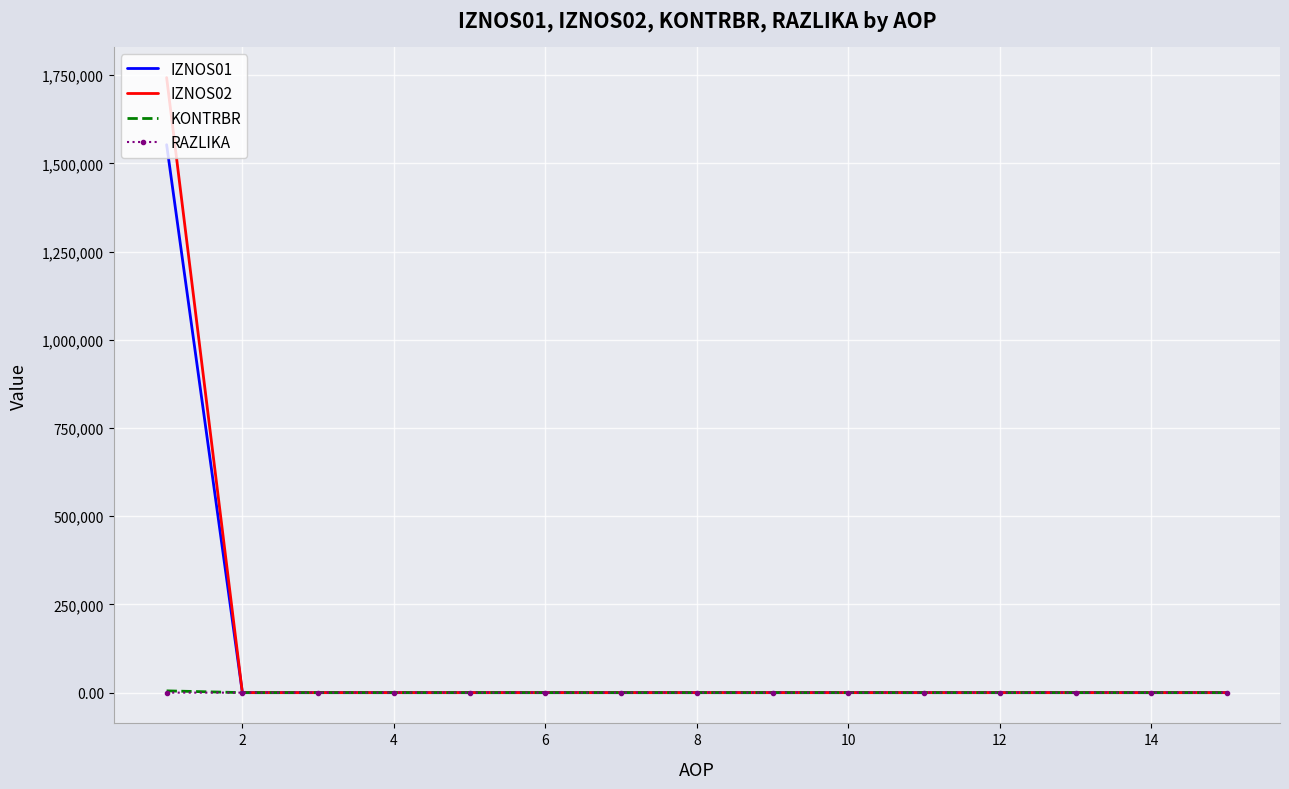

What is the greatest value displayed?

1743044.7